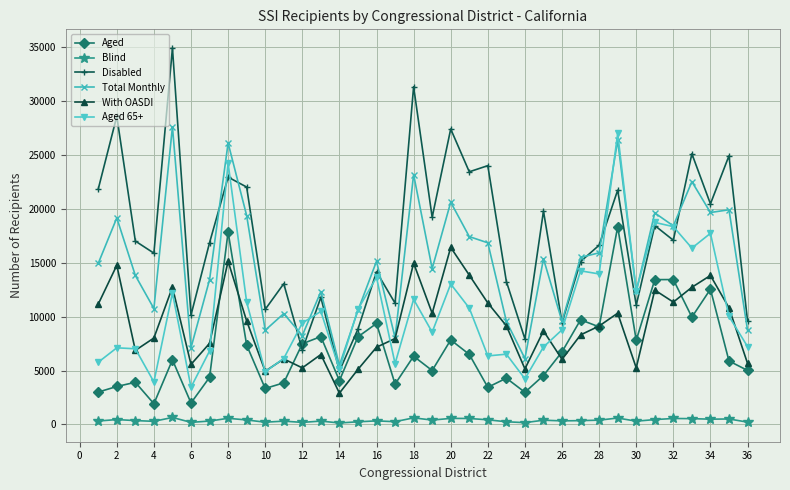

In With OASDI, how many points are lower than both neighbors (excluding endpoints)?

10